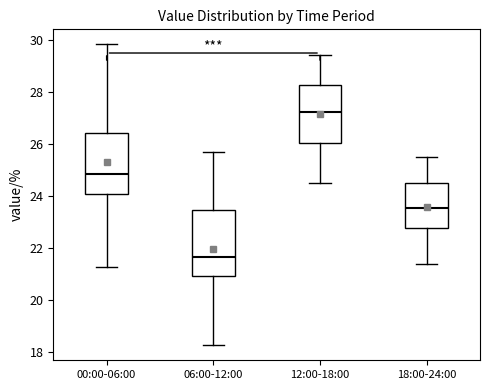

Reading left to right, read every box against the y-axis: the position of its median line, the range the box covers, and the ends of its whiskers. The values are not printed on the chart, so give them approximately, as read against the axis.

00:00-06:00: median 24.8, box 24.0 to 26.4, whiskers 21.2 to 29.8
06:00-12:00: median 21.6, box 21.0 to 23.4, whiskers 18.2 to 25.8
12:00-18:00: median 27.2, box 26.0 to 28.2, whiskers 24.6 to 29.4
18:00-24:00: median 23.6, box 22.8 to 24.4, whiskers 21.4 to 25.6